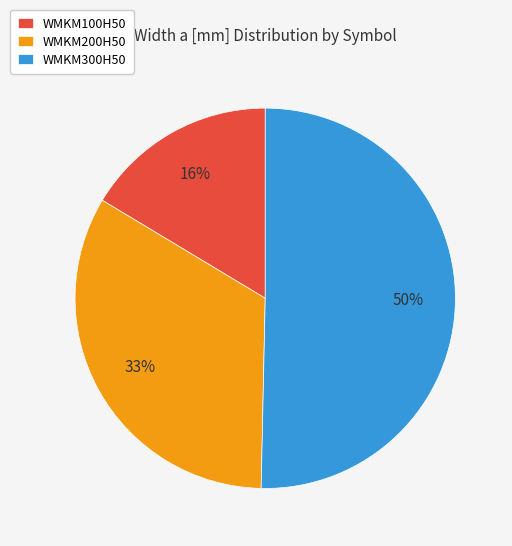

To the nearest percent, what portion does WMKM200H50 represent?

33%